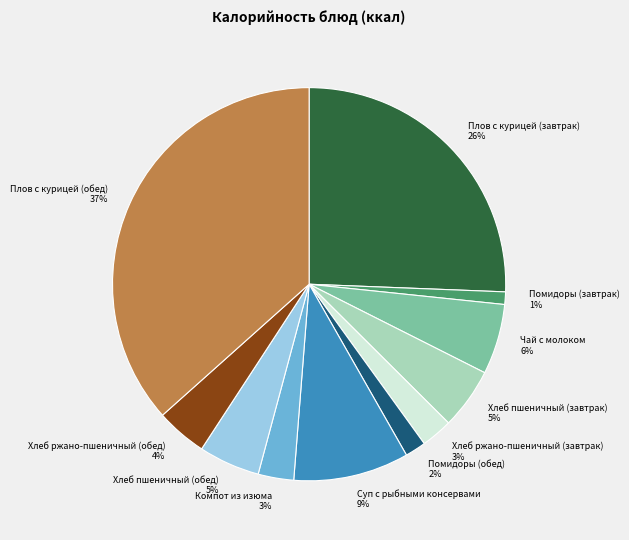

Is Хлеб пшеничный (завтрак) the majority of the pie?

No